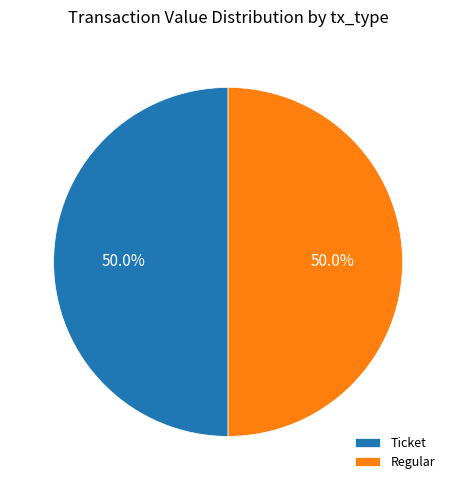

What is the ratio of the value at Ticket to the value at Regular?

1.0